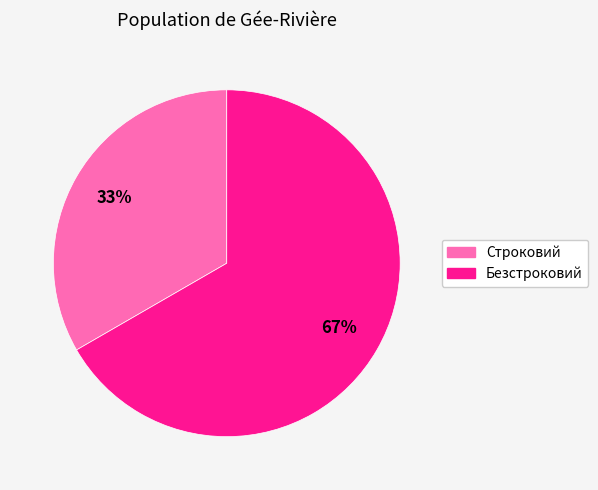

To the nearest percent, what portion does Безстроковий represent?

67%